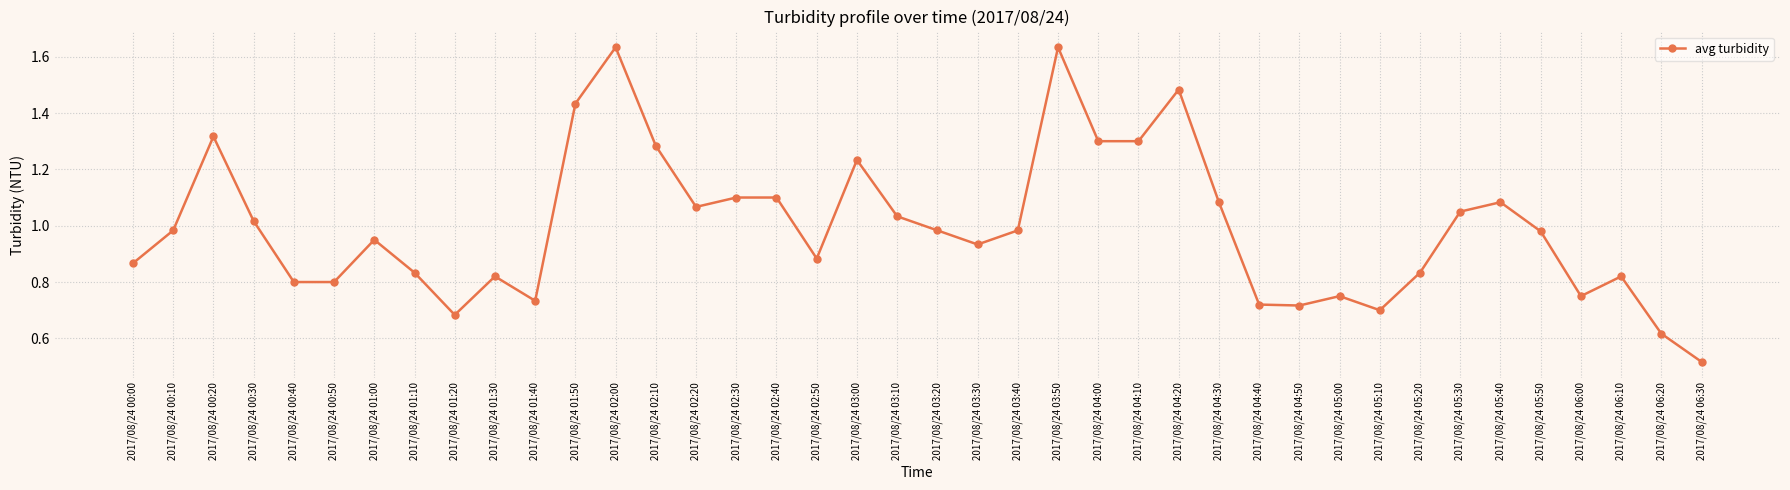

The value at 2017/08/24 05:30 is 1.6. True or false?

False